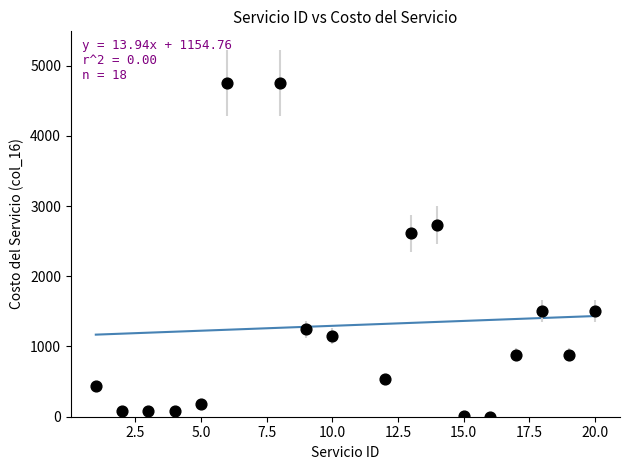

What Y value in the scatter plot is closest to 2375?

2612.4